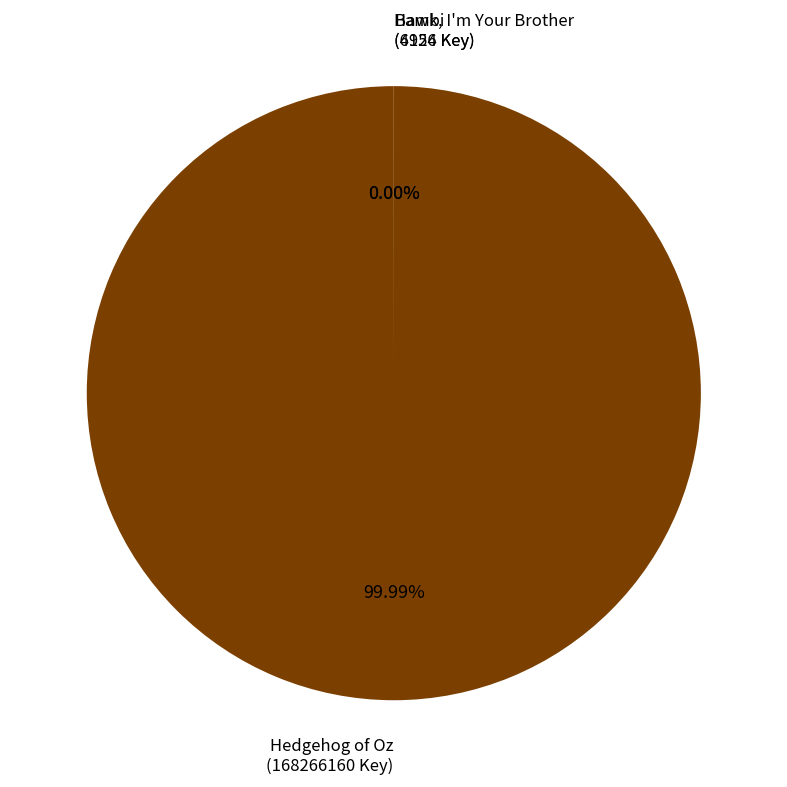

Which has a higher value, Hawk, I'm Your Brother
(6956 Key) or Bambi
(4124 Key)?

Hawk, I'm Your Brother
(6956 Key)